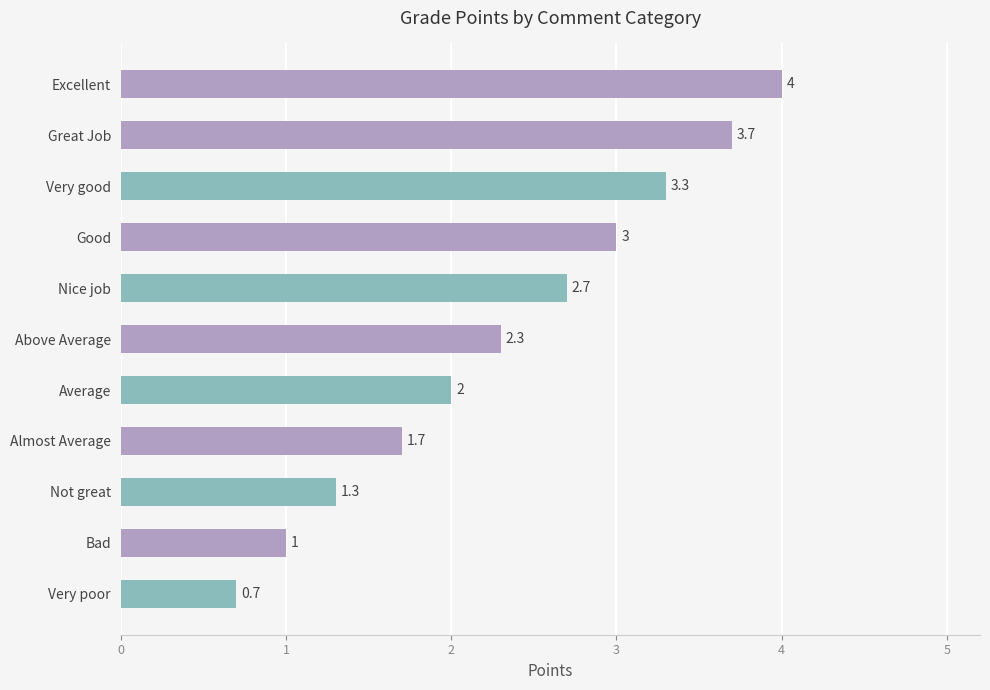

Which category has the lowest value across all series?

Very poor